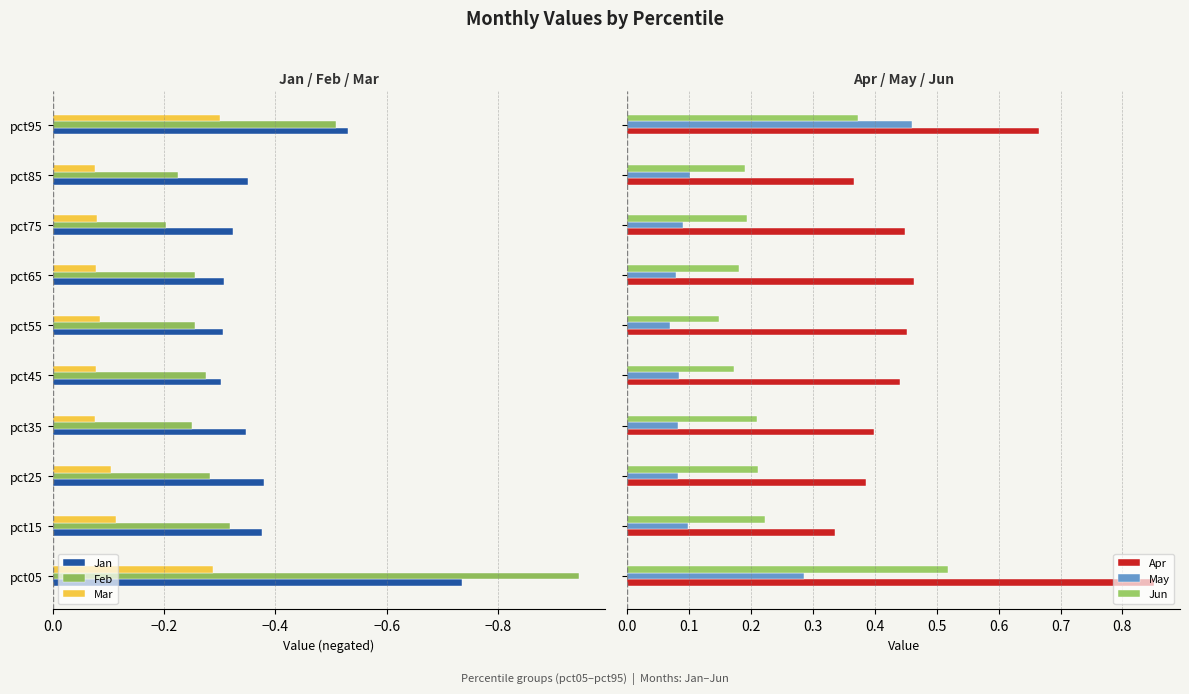

Which series has the largest total across all categories?

Apr